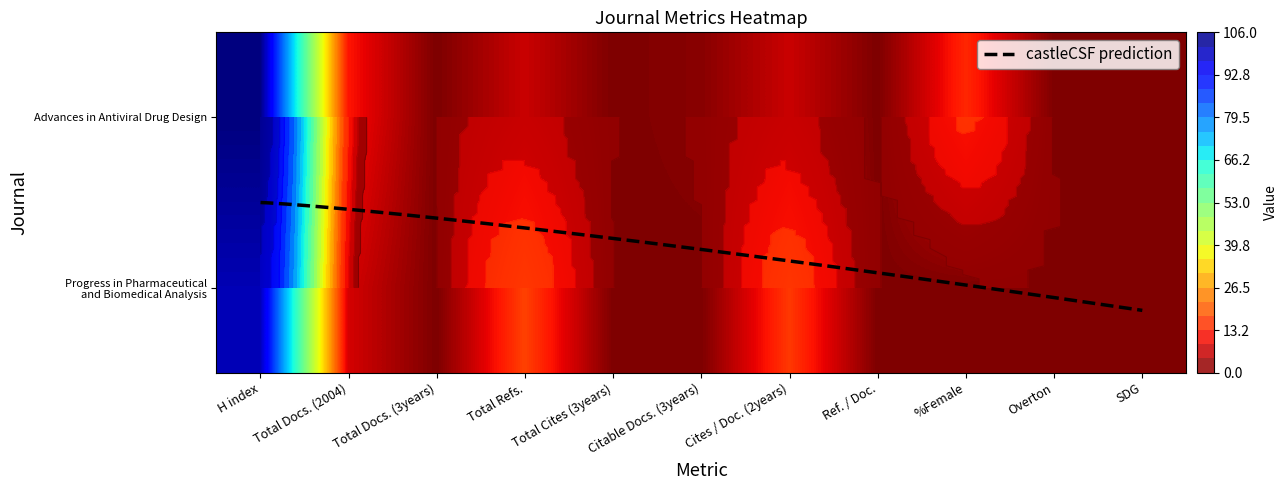

The Advances in Antiviral Drug Design series shows 0 at SDG. True or false?

True